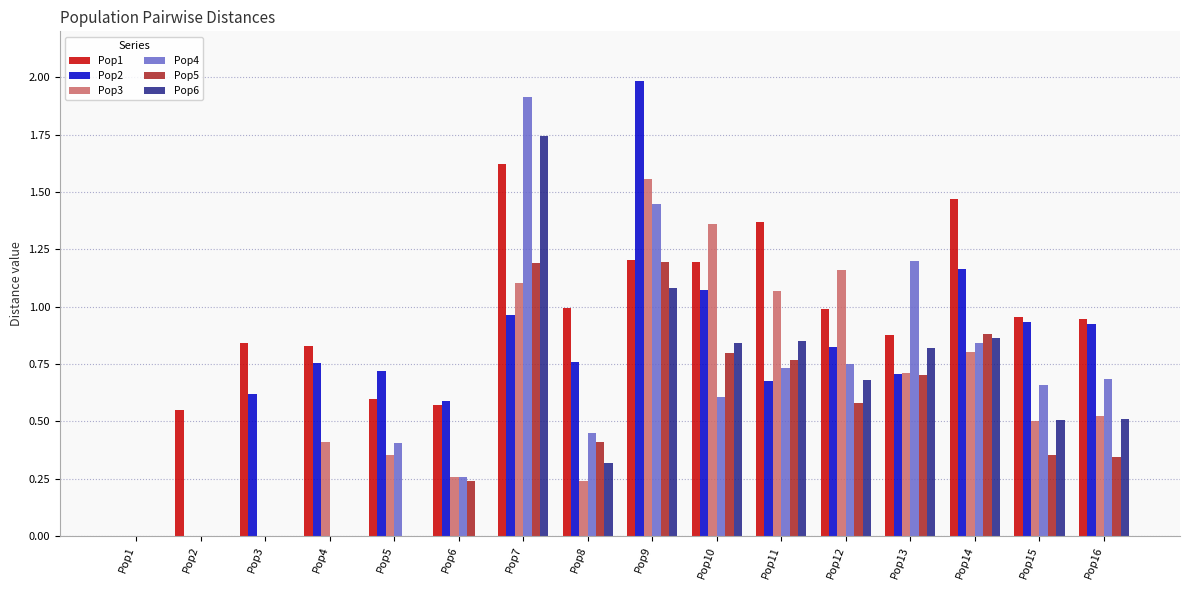

What is the maximum value shown in the chart?

2.0